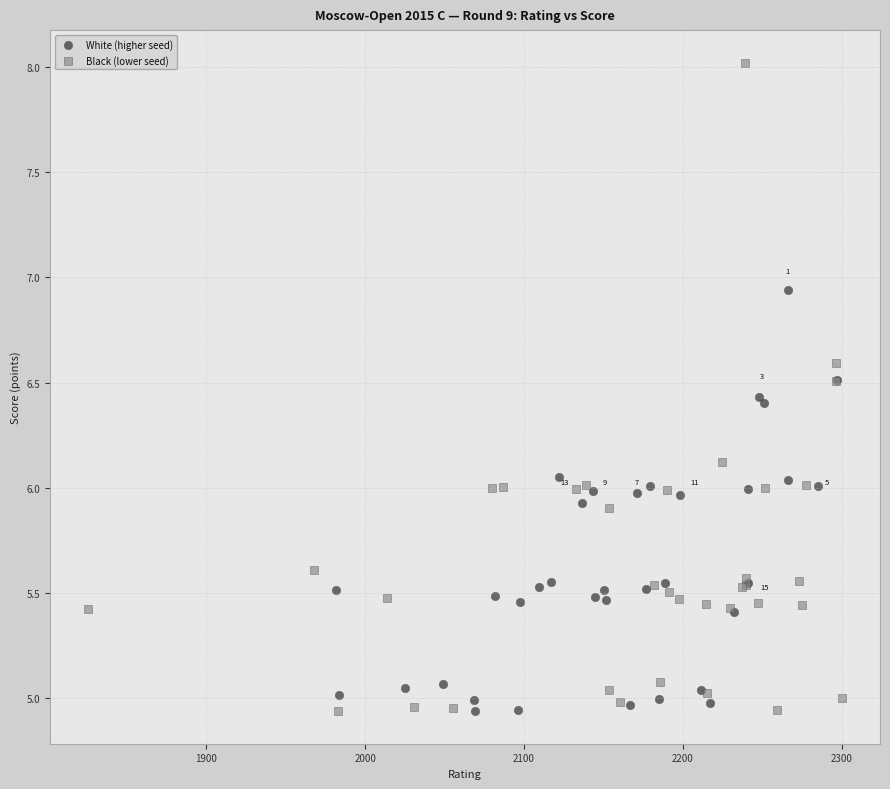

Which series reaches the maximum Y coordinate?

Black (lower seed)